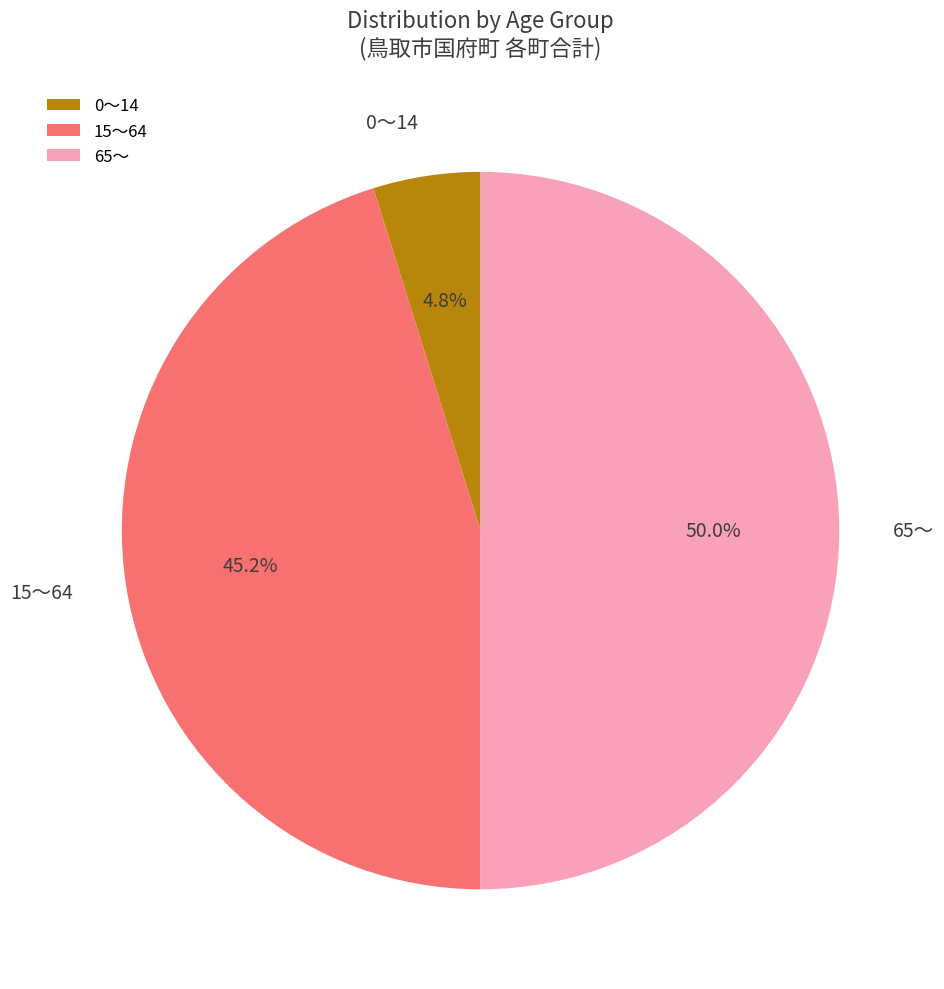

What is the largest slice in the pie chart?

65～